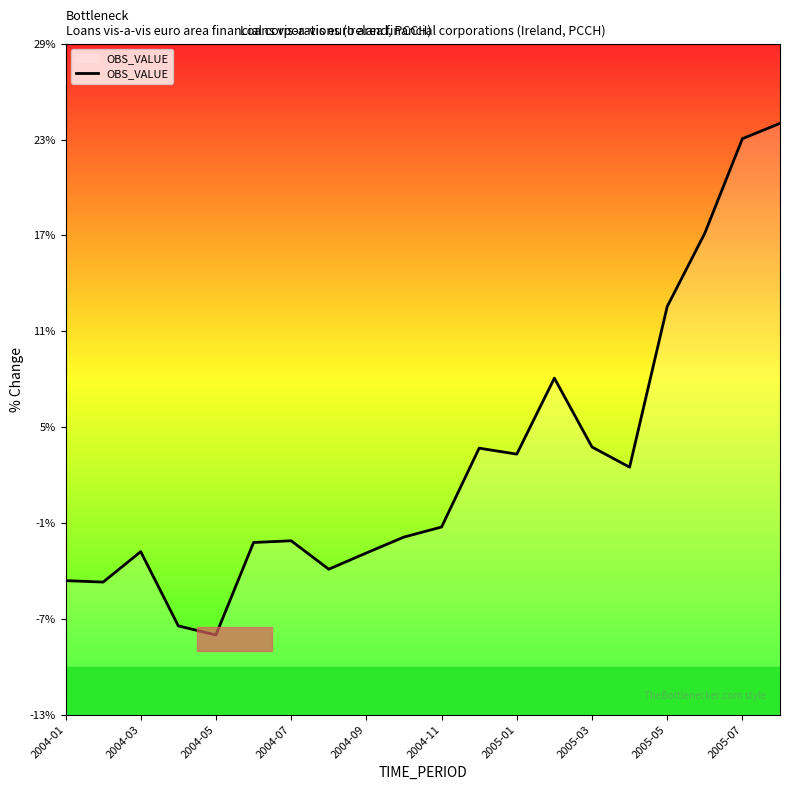

What is the maximum value shown in the chart?

23.9